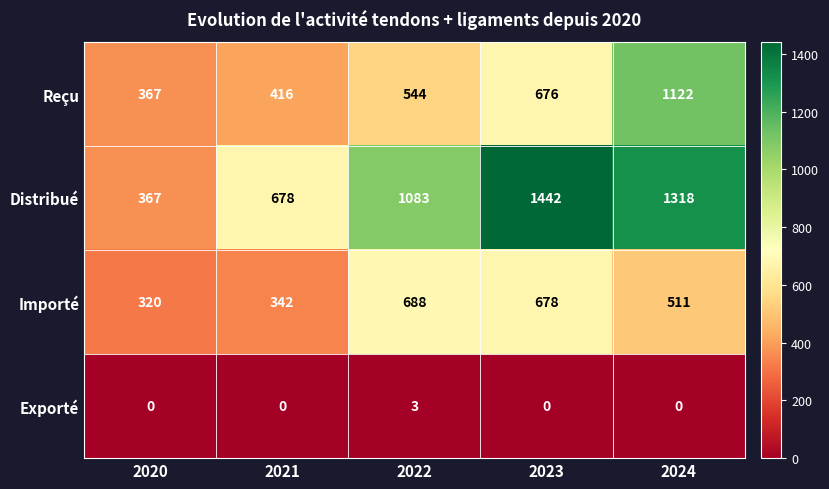

Reading left to right, transcribe all the data shown in this chart.

Reçu: 2020=367	2021=416	2022=544	2023=676	2024=1122
Distribué: 2020=367	2021=678	2022=1083	2023=1442	2024=1318
Importé: 2020=320	2021=342	2022=688	2023=678	2024=511
Exporté: 2020=0	2021=0	2022=3	2023=0	2024=0